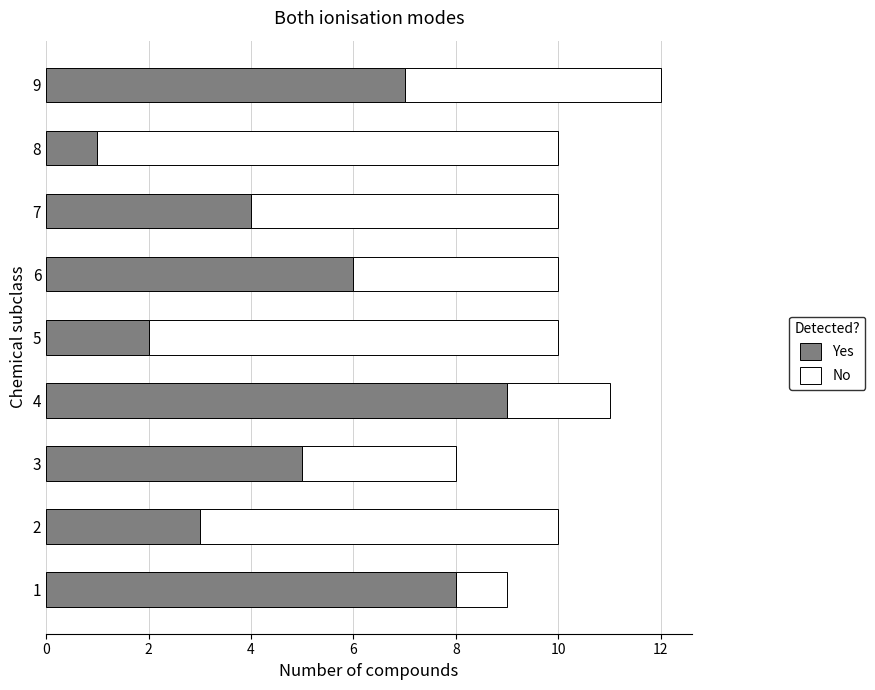

Which category has the highest value in the Yes series?

4